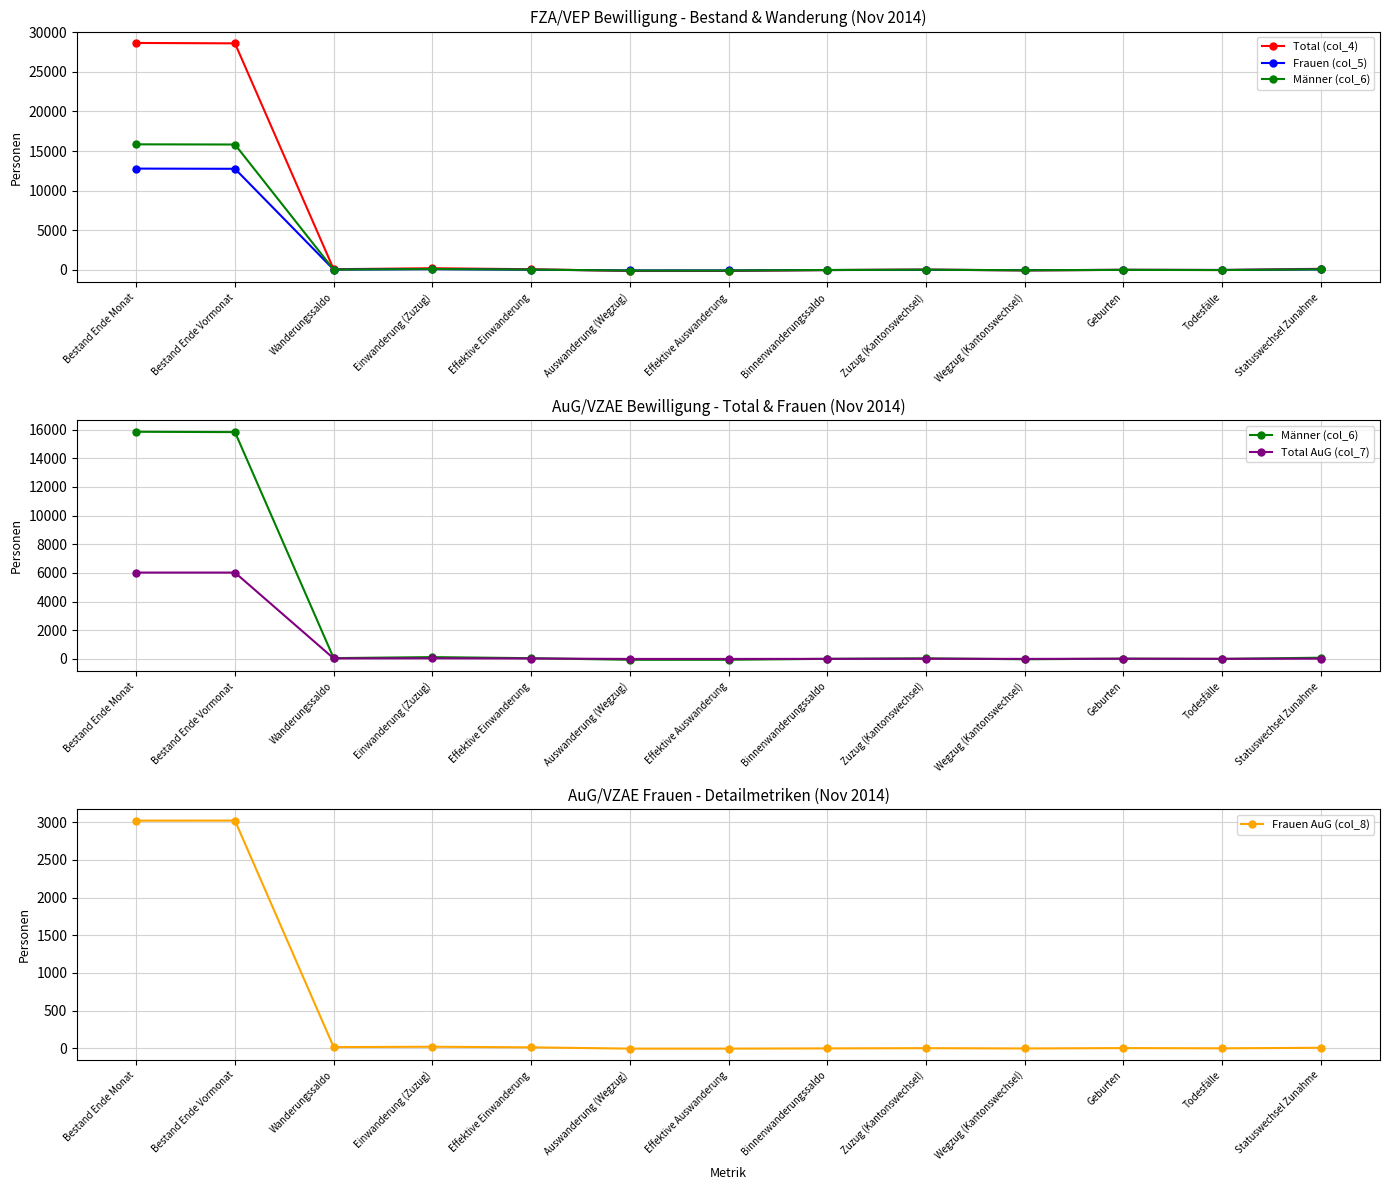

Is the value of Total (col_4) at Effektive Auswanderung greater than the value of Männer (col_6) at Todesfälle?

No